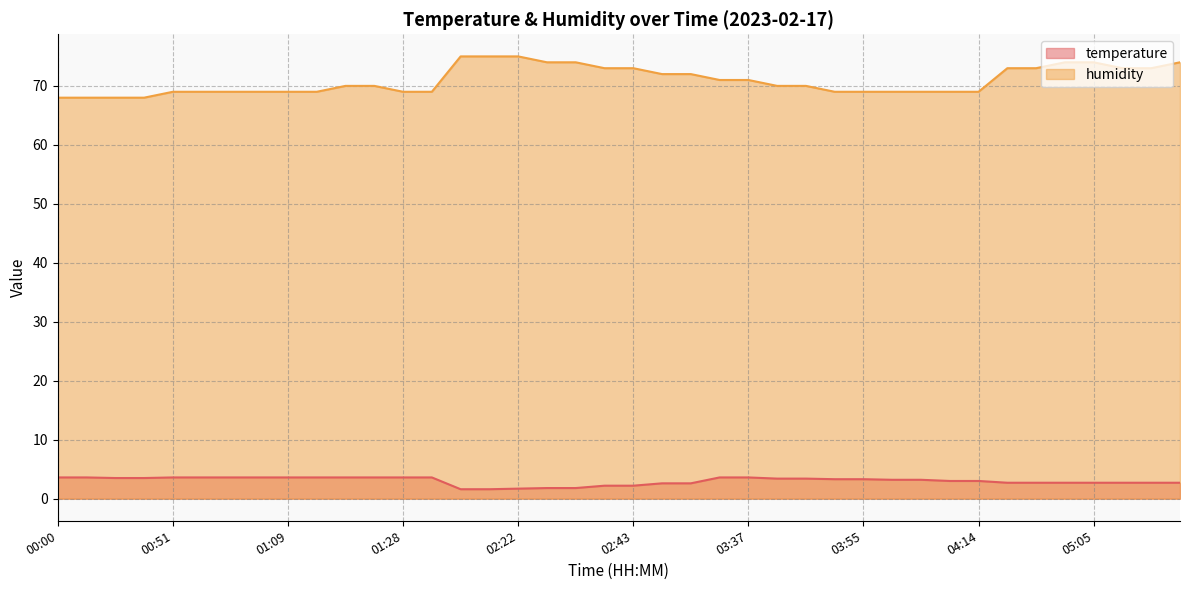

Reading left to right, extract all data points from this chart.

temperature: 3.6	3.6	3.5	3.5	3.6	3.6	3.6	3.6	3.6	3.6	3.6	3.6	3.6	3.6	1.6	1.6	1.7	1.8	1.8	2.2	2.2	2.6	2.6	3.6	3.6	3.4	3.4	3.3	3.3	3.2	3.2	3.0	3.0	2.7	2.7	2.7	2.7	2.7	2.7	2.7
humidity: 68.0	68.0	68.0	68.0	69.0	69.0	69.0	69.0	69.0	69.0	70.0	70.0	69.0	69.0	75.0	75.0	75.0	74.0	74.0	73.0	73.0	72.0	72.0	71.0	71.0	70.0	70.0	69.0	69.0	69.0	69.0	69.0	69.0	73.0	73.0	74.0	74.0	73.0	73.0	74.0